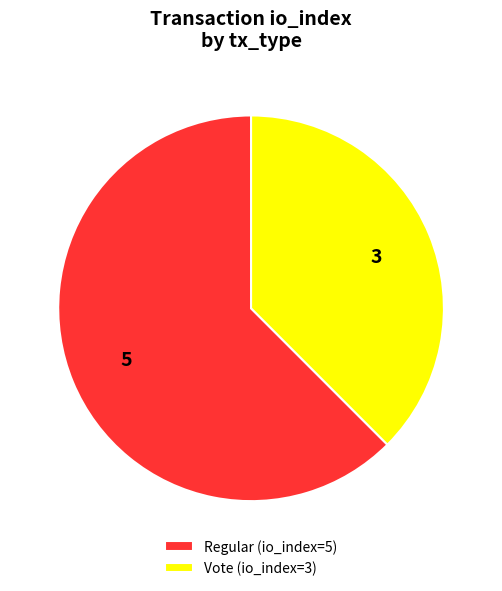

Rank the categories by value from lowest to highest.

Vote (io_index=3), Regular (io_index=5)